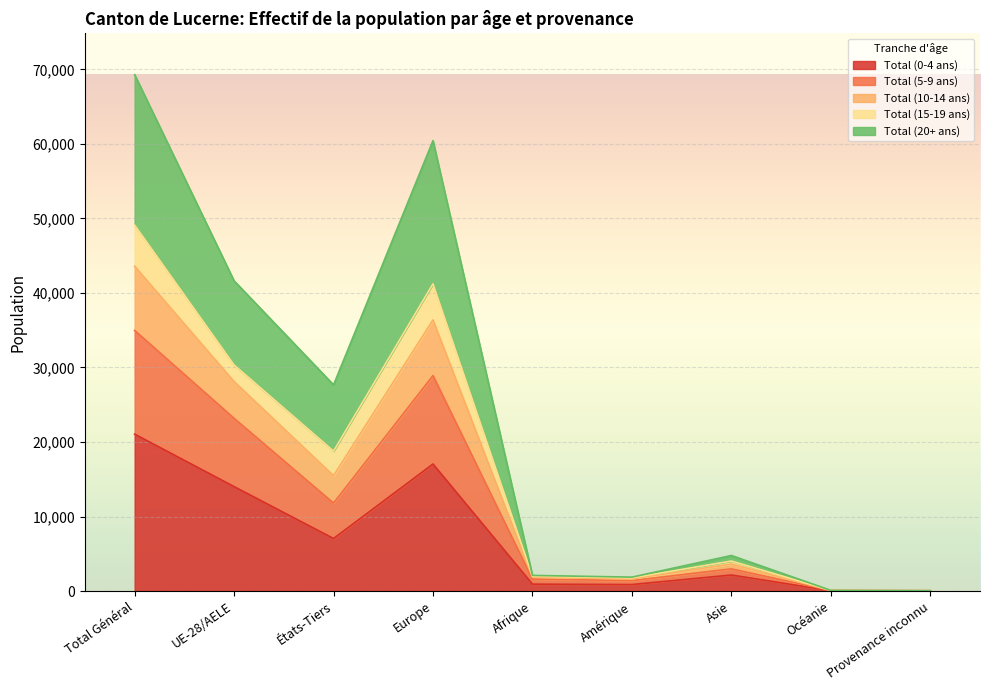

Which category has the highest value in the Total (0-4 ans) series?

Total Général